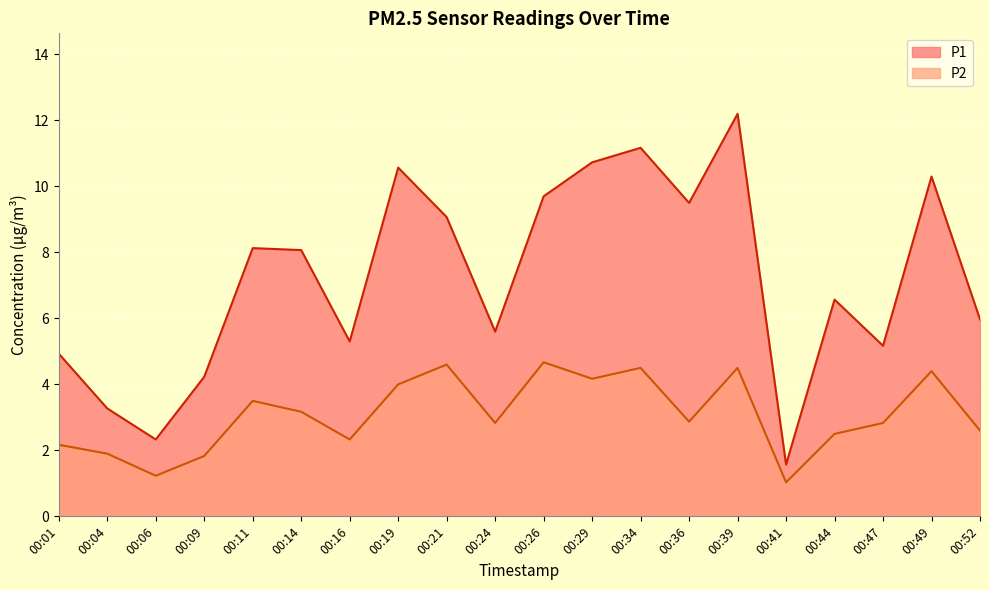

Reading left to right, what are all the values shown in this chart?

P1: 00:01=4.9	00:04=3.3	00:06=2.3	00:09=4.2	00:11=8.1	00:14=8.1	00:16=5.3	00:19=10.6	00:21=9.1	00:24=5.6	00:26=9.7	00:29=10.7	00:34=11.2	00:36=9.5	00:39=12.2	00:41=1.6	00:44=6.6	00:47=5.2	00:49=10.3	00:52=6.0
P2: 00:01=2.2	00:04=1.9	00:06=1.2	00:09=1.8	00:11=3.5	00:14=3.2	00:16=2.3	00:19=4.0	00:21=4.6	00:24=2.8	00:26=4.7	00:29=4.2	00:34=4.5	00:36=2.9	00:39=4.5	00:41=1.0	00:44=2.5	00:47=2.8	00:49=4.4	00:52=2.6